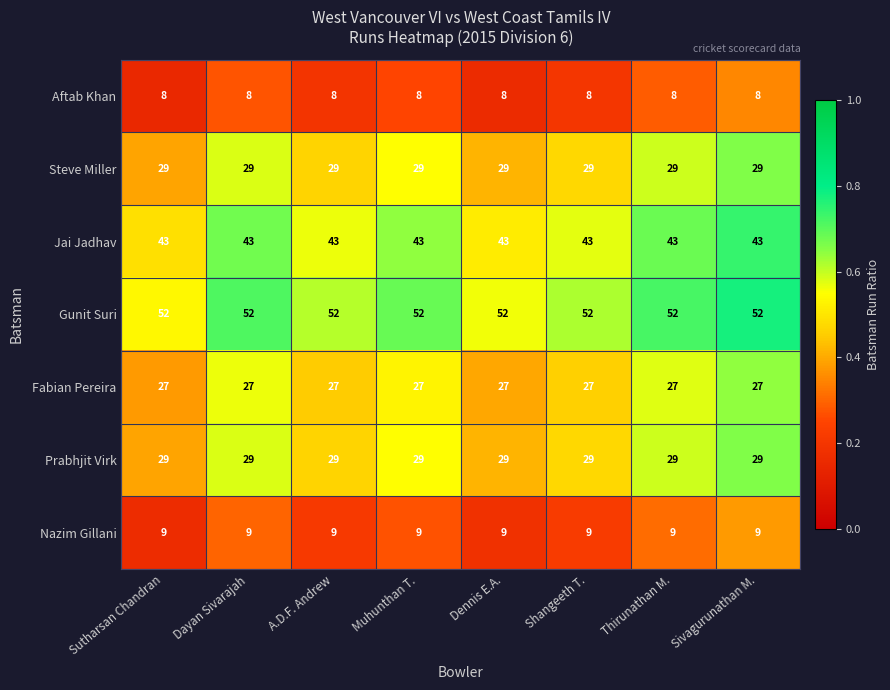

What is the smallest value displayed?

8